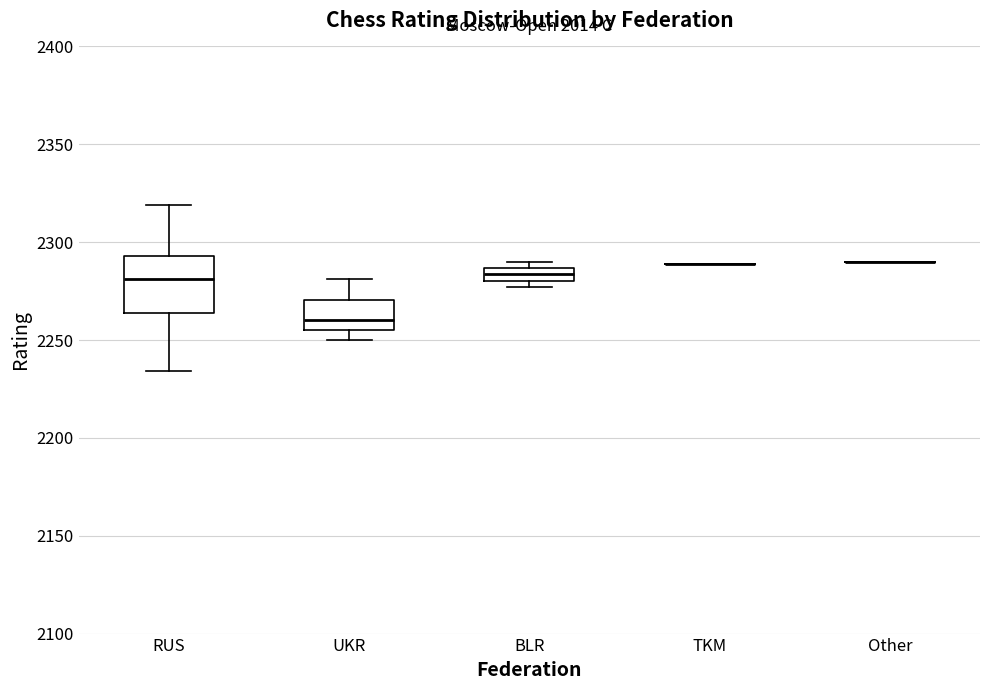

Which box is the tallest, from its lower edge to its upper edge?

RUS